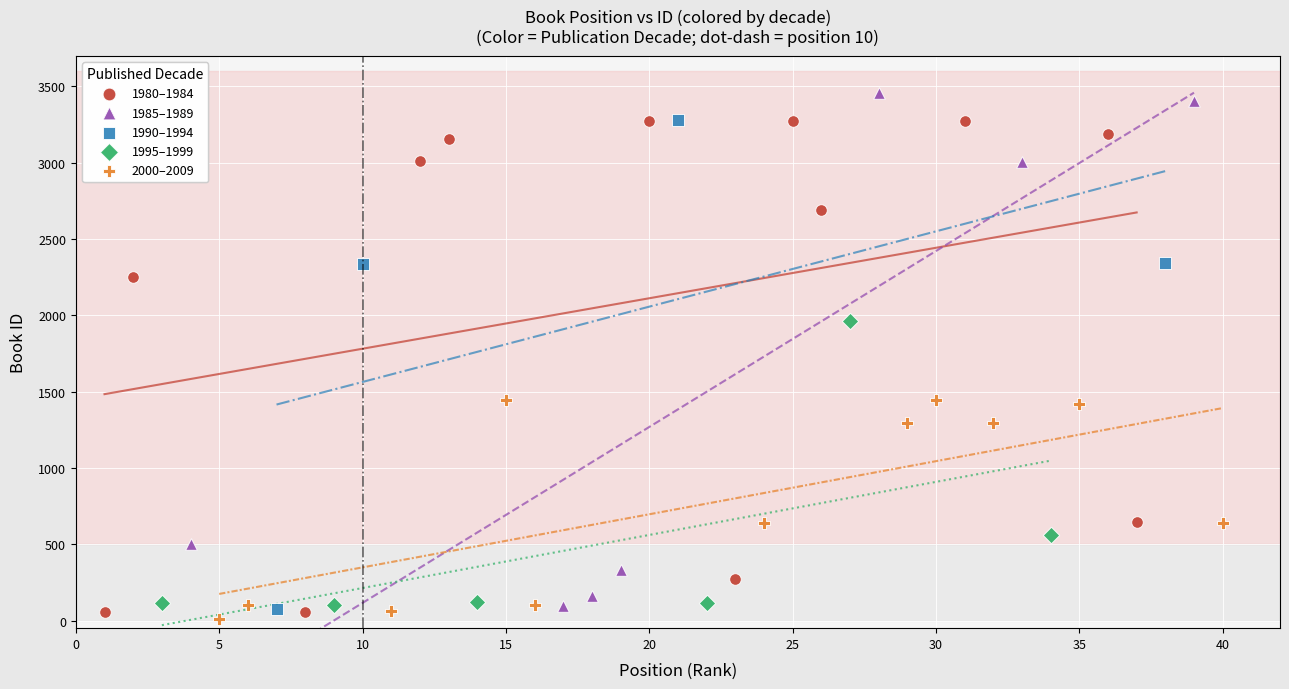

Which series reaches the maximum Y coordinate?

1985–1989